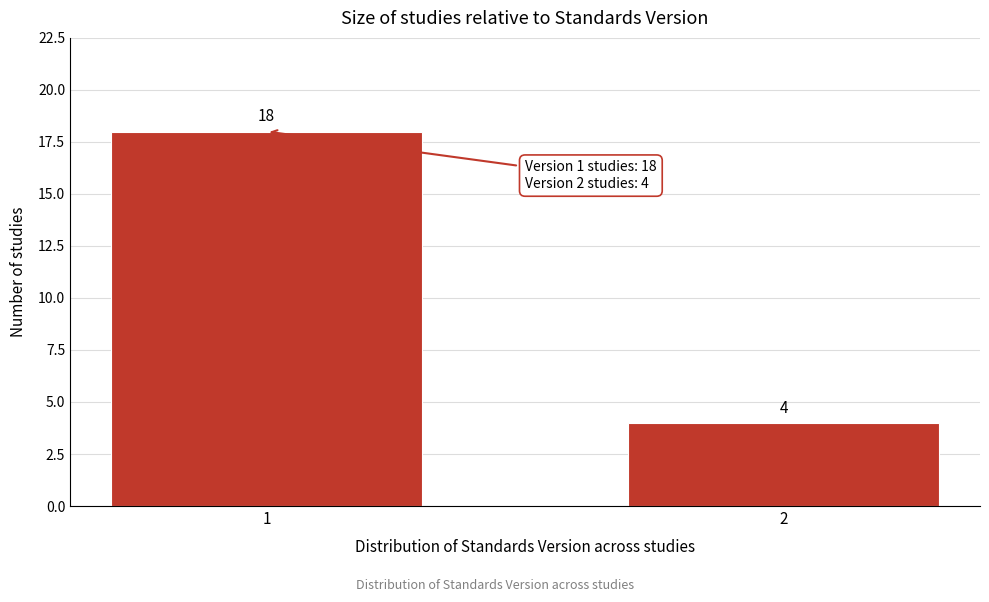

Reading right to left, list all the values displayed in this chart.

2=4	1=18